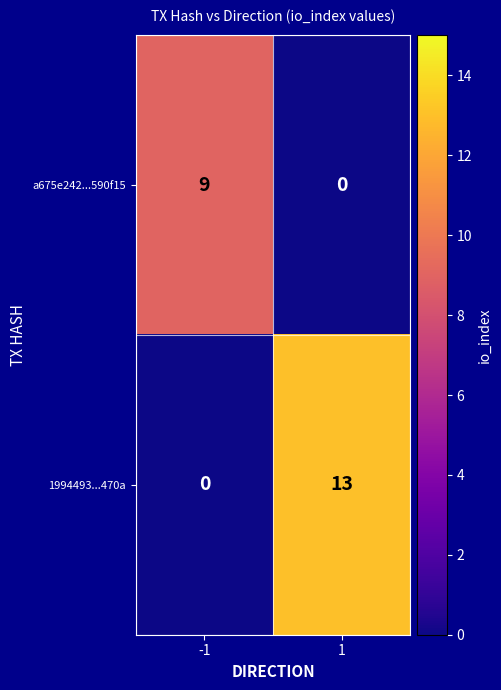

List the series in order of their peak value, lowest first.

a675e242...590f15, 1994493...470a